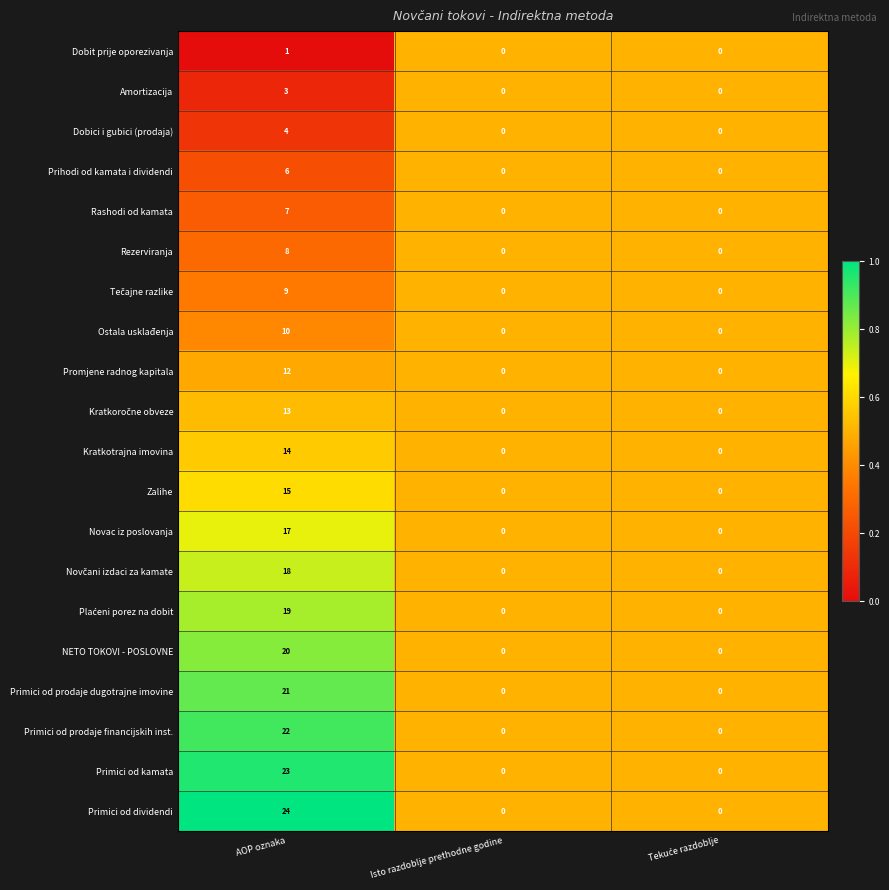

What is the difference between the maximum and minimum values in the Rezerviranja series?

8